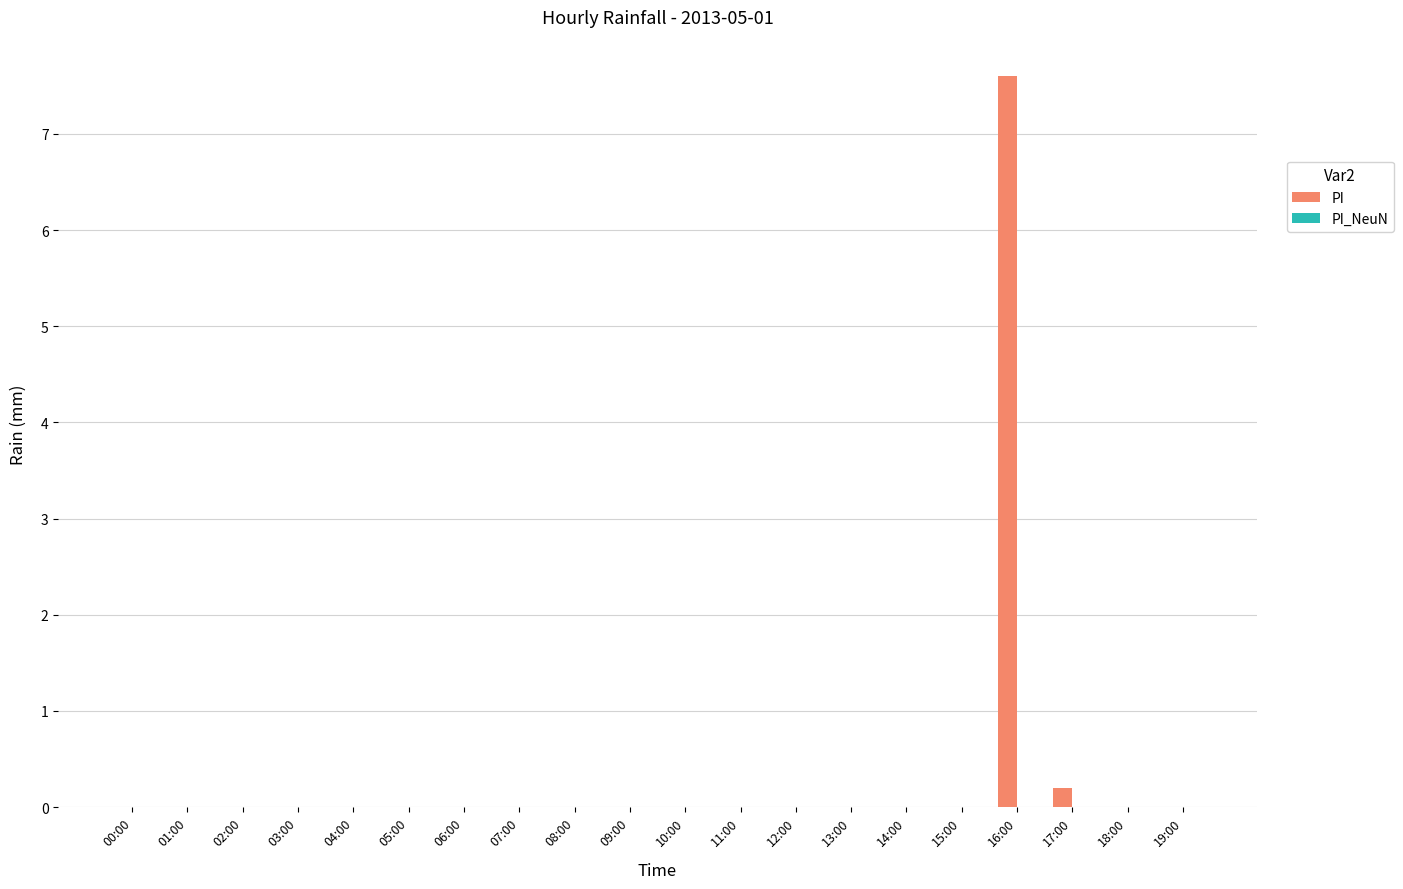

How many series are shown in this chart?

1